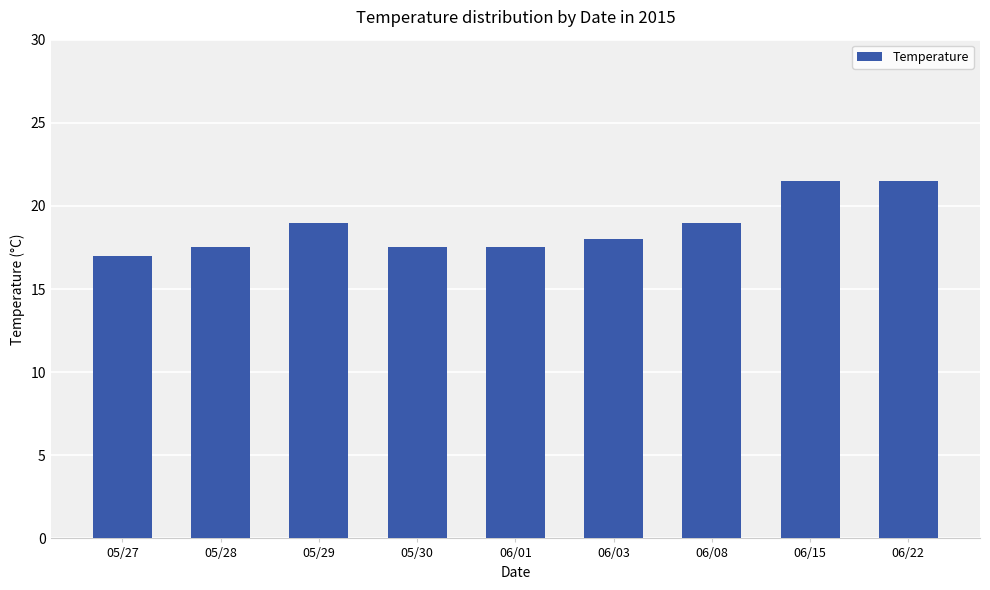

Reading right to left, list all the values displayed in this chart.

06/22=21.5	06/15=21.5	06/08=19.0	06/03=18.0	06/01=17.5	05/30=17.5	05/29=19.0	05/28=17.5	05/27=17.0